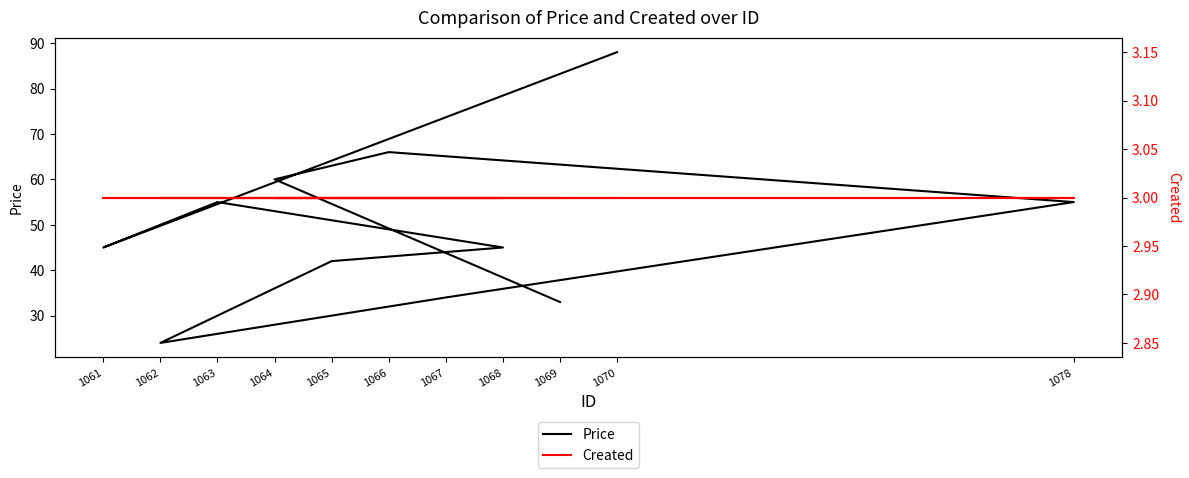

Where is the first local minimum for Price?

1061